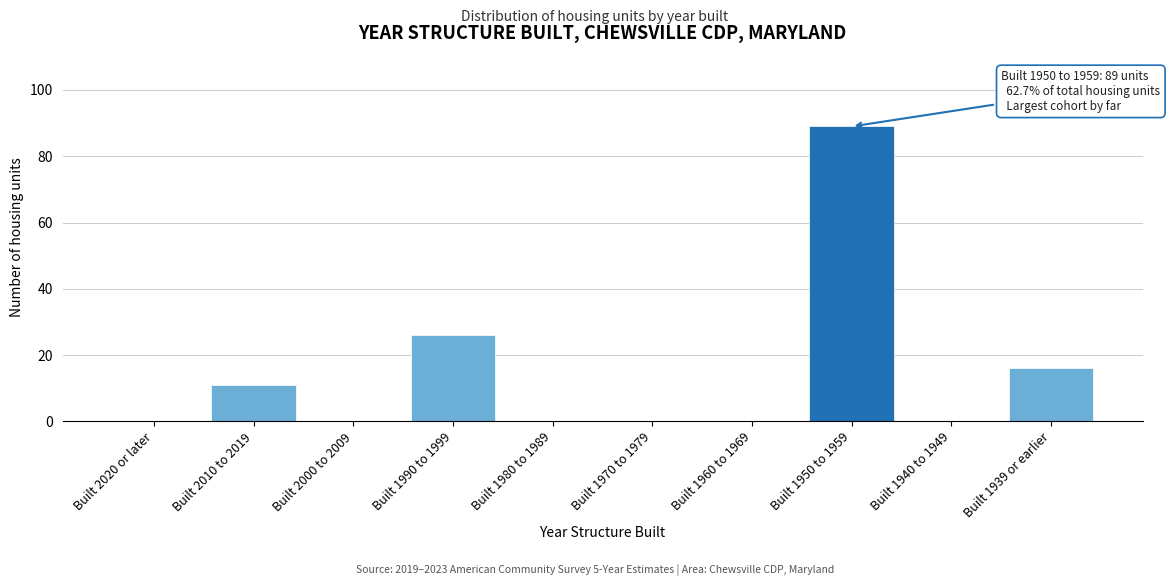

Reading right to left, list all the values displayed in this chart.

Built 1939 or earlier=16	Built 1940 to 1949=0	Built 1950 to 1959=89	Built 1960 to 1969=0	Built 1970 to 1979=0	Built 1980 to 1989=0	Built 1990 to 1999=26	Built 2000 to 2009=0	Built 2010 to 2019=11	Built 2020 or later=0